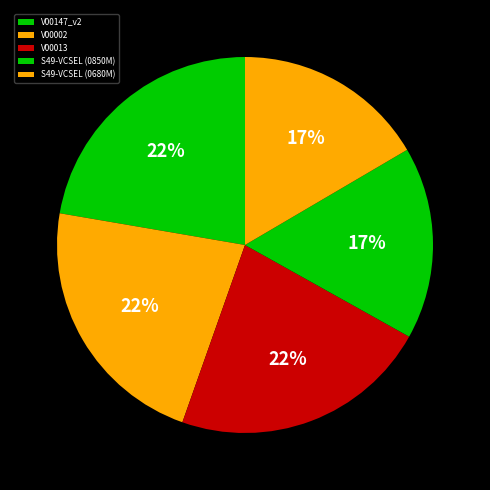

Do V00002 and S49-VCSEL (0850M) together represent more than half of the pie?

No